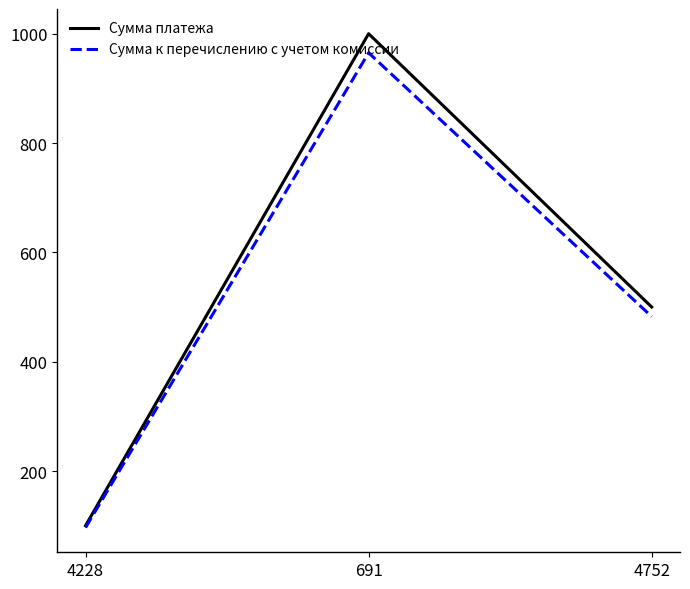

True or false: Сумма платежа has a value of 1000.0 at 691.

True